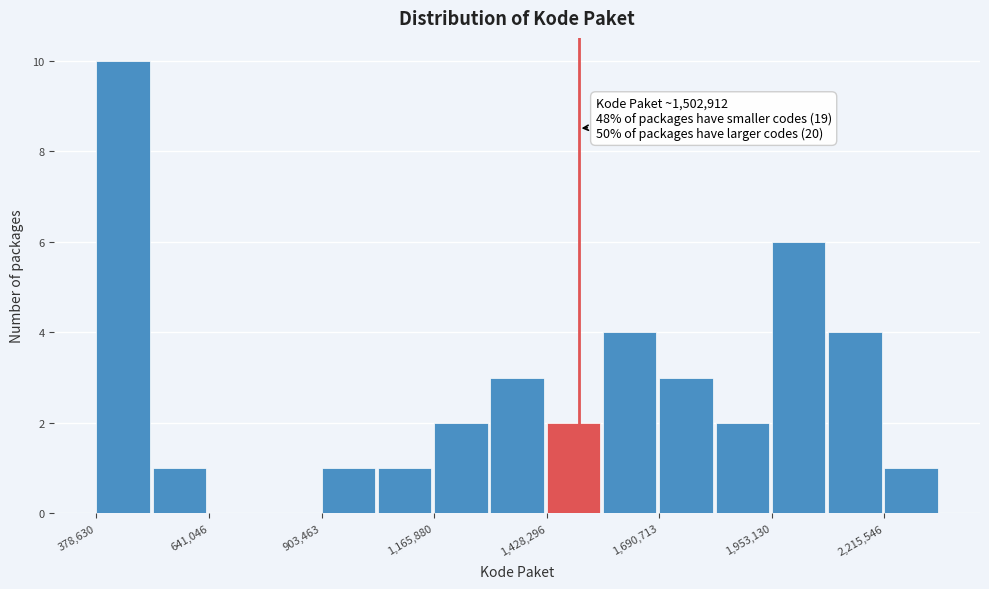

Around what value on the x-axis is the tallest bar? Give the approximate position of its centre, as read against the axis.

450000